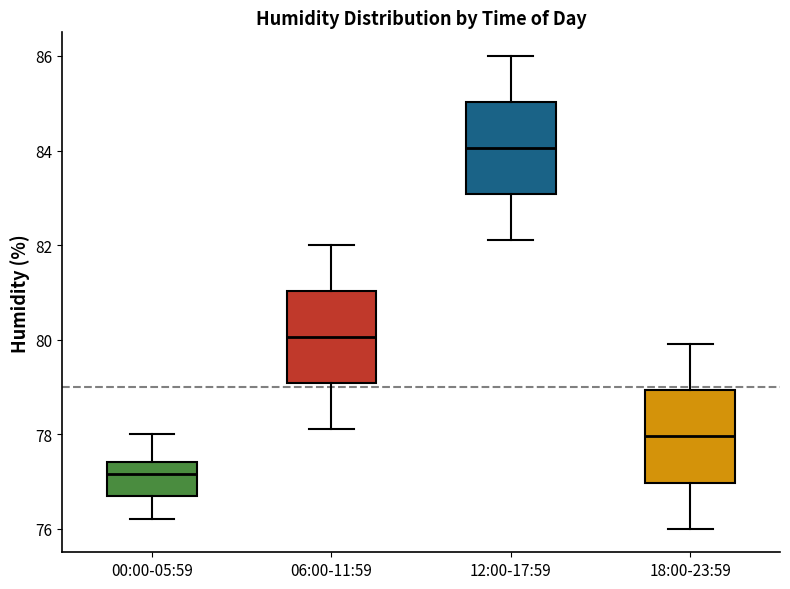

Reading left to right, read every box against the y-axis: the position of its median line, the range the box covers, and the ends of its whiskers. The values are not printed on the chart, so give them approximately, as read against the axis.

00:00-05:59: median 77.2, box 76.8 to 77.4, whiskers 76.2 to 78.0
06:00-11:59: median 80.0, box 79.0 to 81.0, whiskers 78.2 to 82.0
12:00-17:59: median 84.0, box 83.0 to 85.0, whiskers 82.2 to 86.0
18:00-23:59: median 78.0, box 77.0 to 79.0, whiskers 76.0 to 80.0